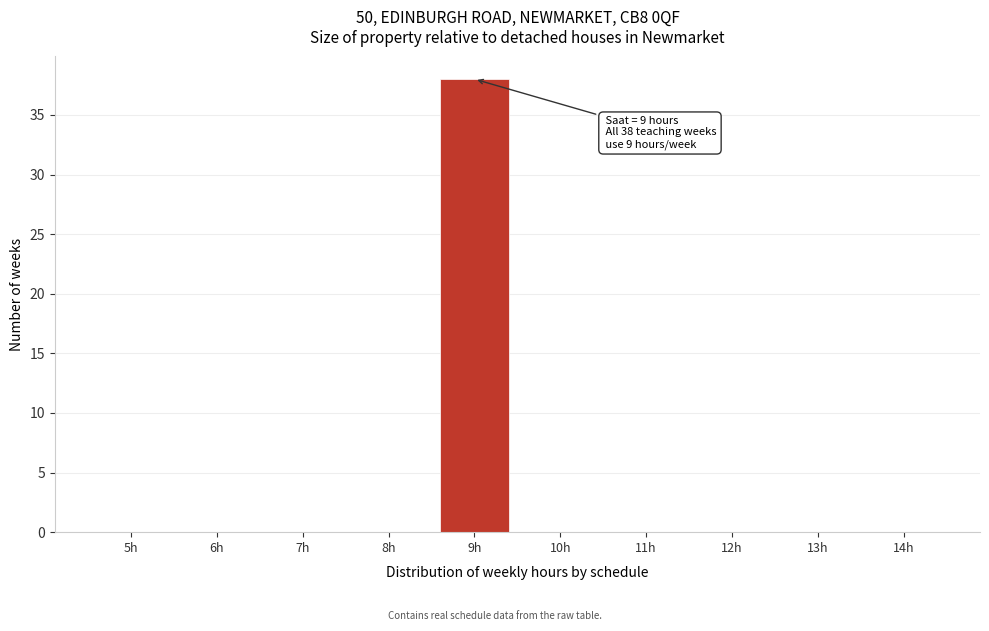

Reading left to right, list all the values displayed in this chart.

5h=0	6h=0	7h=0	8h=0	9h=38	10h=0	11h=0	12h=0	13h=0	14h=0